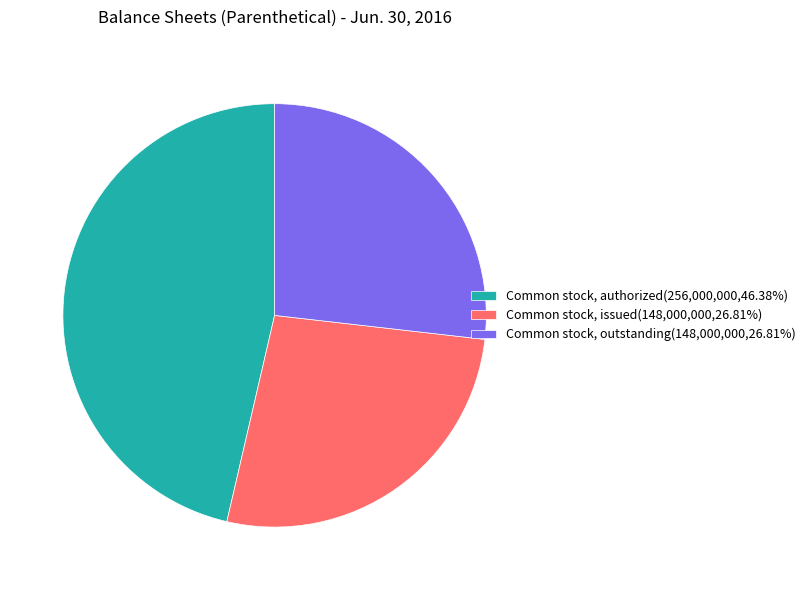

Do Common stock, outstanding(148,000,000,26.81%) and Common stock, issued(148,000,000,26.81%) together represent more than half of the pie?

Yes